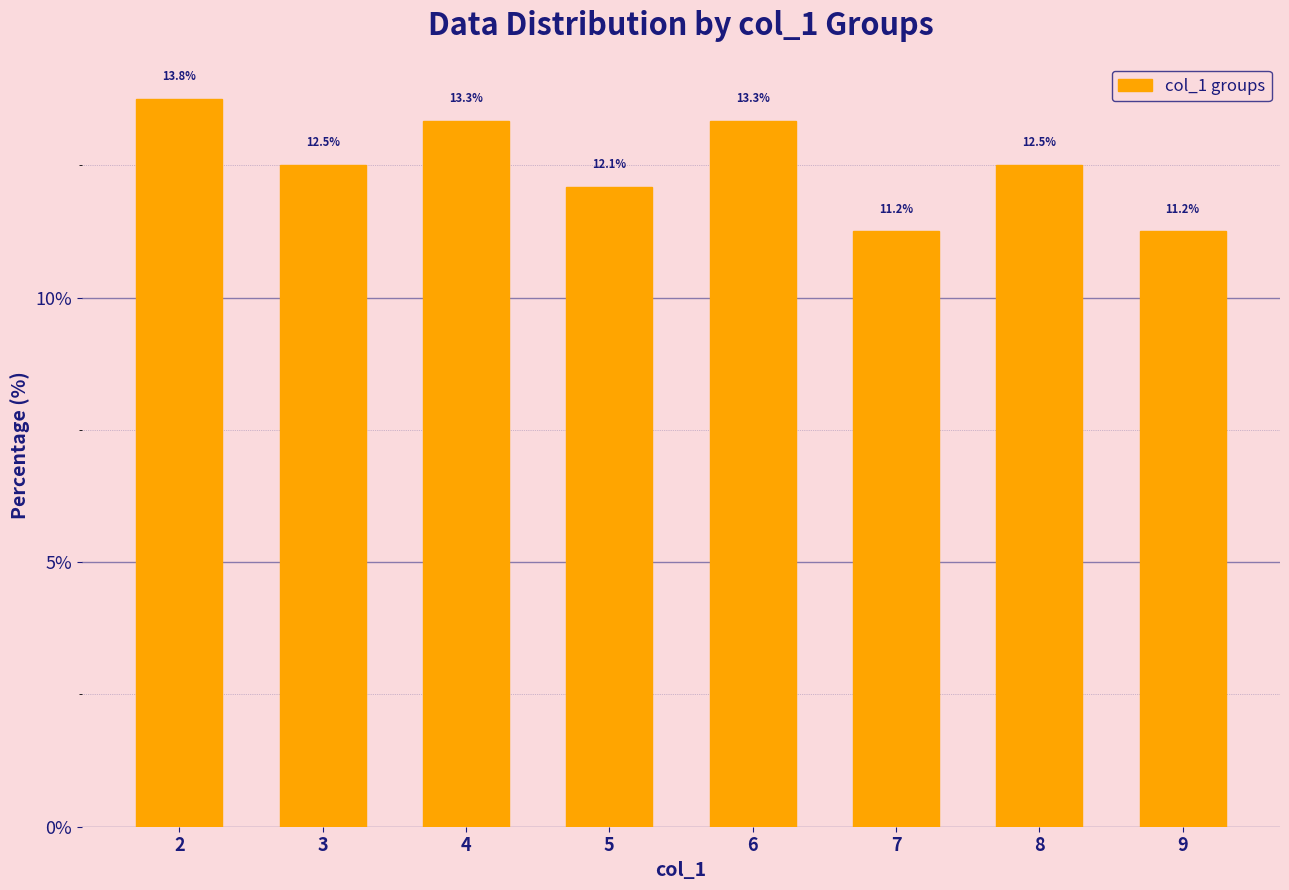

Where does the data first go above 12?

2